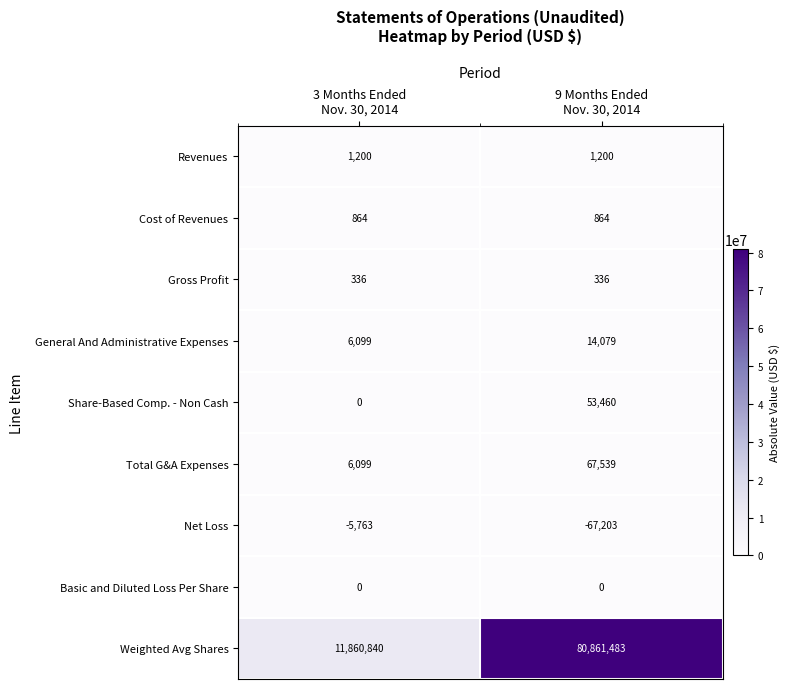

At which category is the sum across all series the highest?

9 Months Ended
Nov. 30, 2014